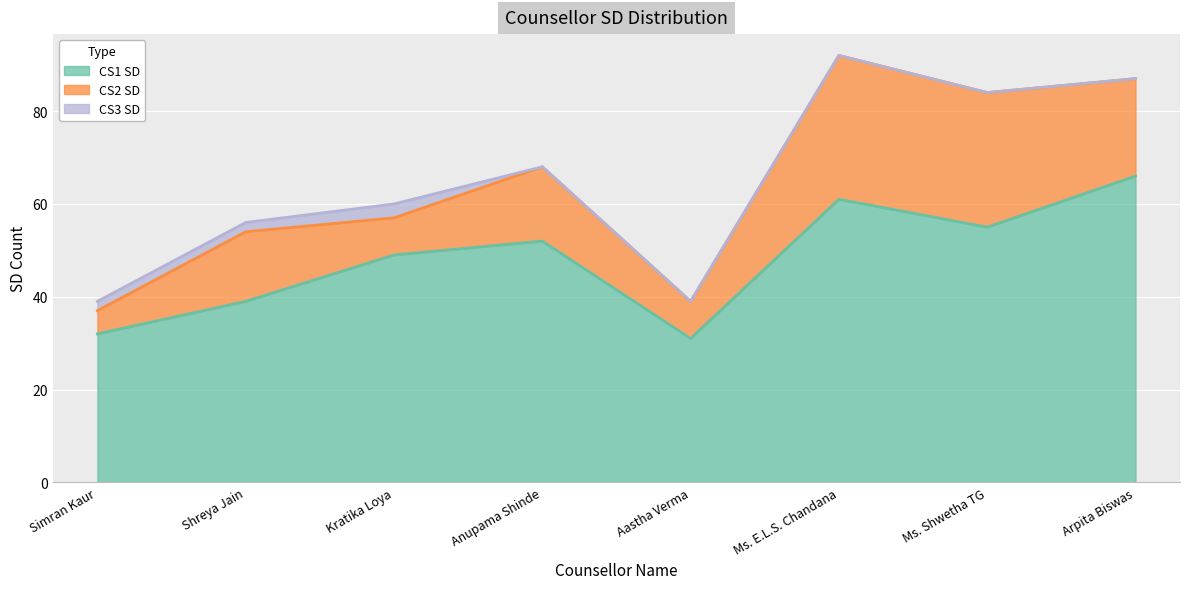

Which series has the largest total across all categories?

CS1 SD